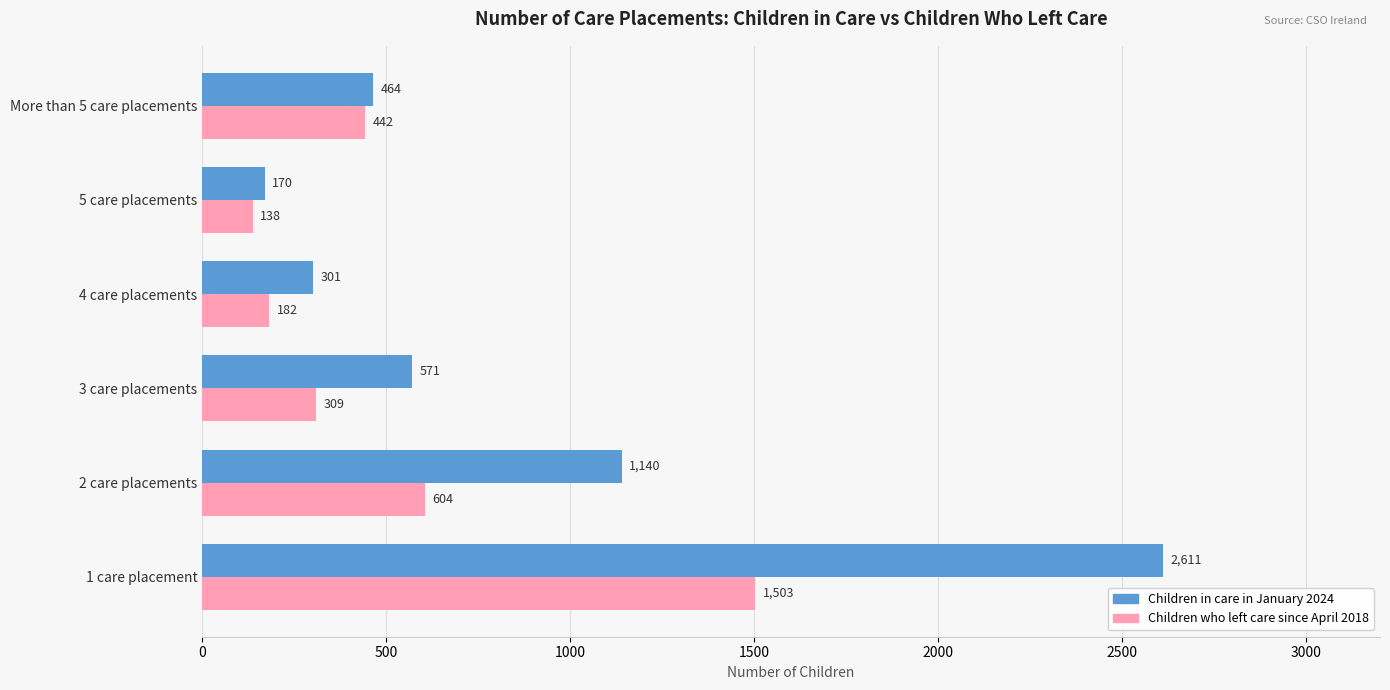

What is the smallest value displayed?

138